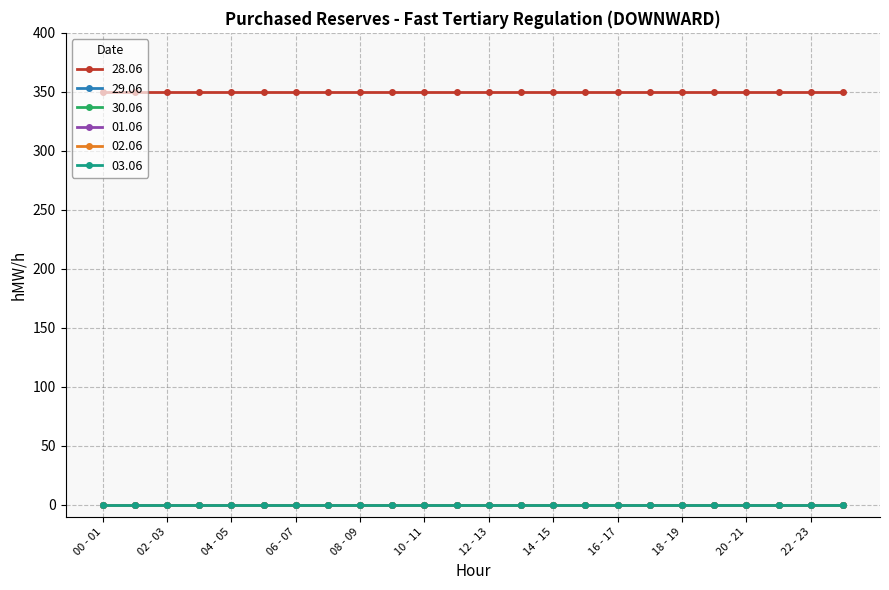

Is this an area chart (filled region under the line)?

No